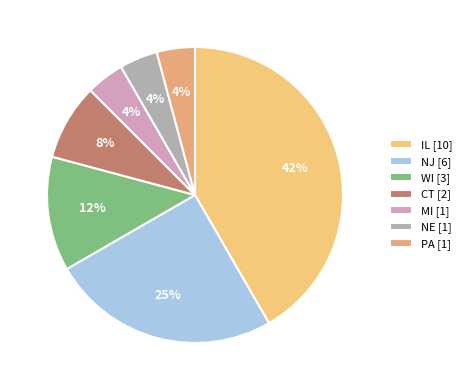

The PA slice represents 11% of the pie. True or false?

False